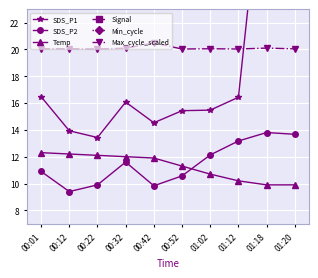

Which series has the largest range (max minus min)?

SDS_P1